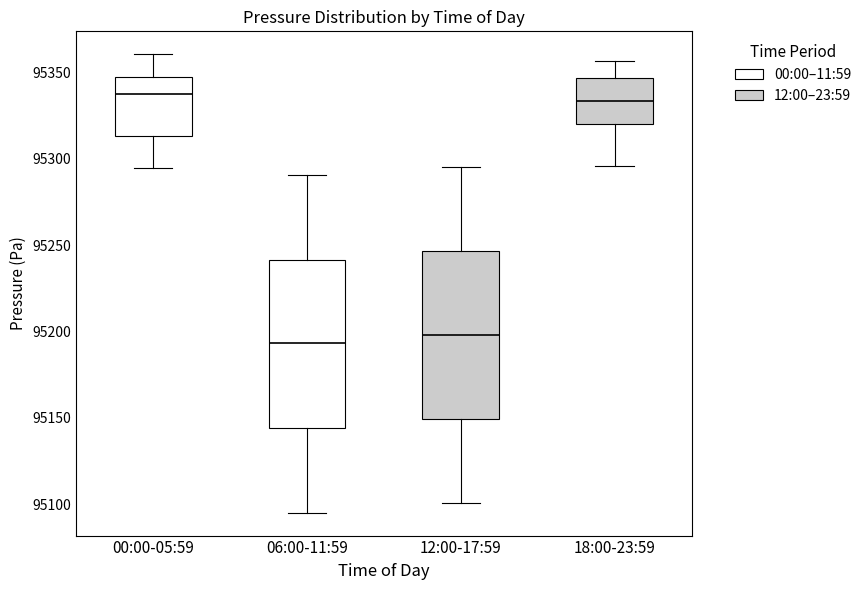

Where does the upper whisker of the box for 12:00-17:59 end on the y-axis? The values are not printed on the chart, so give them approximately, as read against the axis.

95295